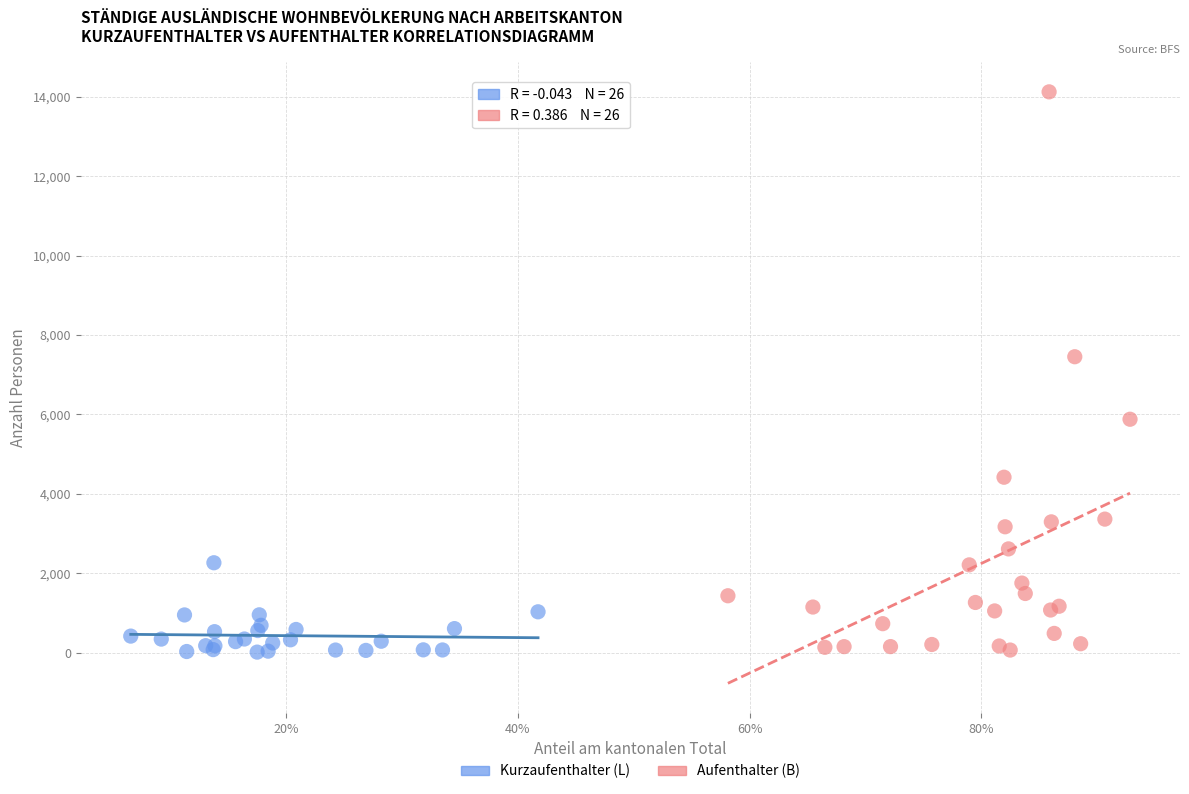

Which series reaches the maximum Y coordinate?

Aufenthalter (B)